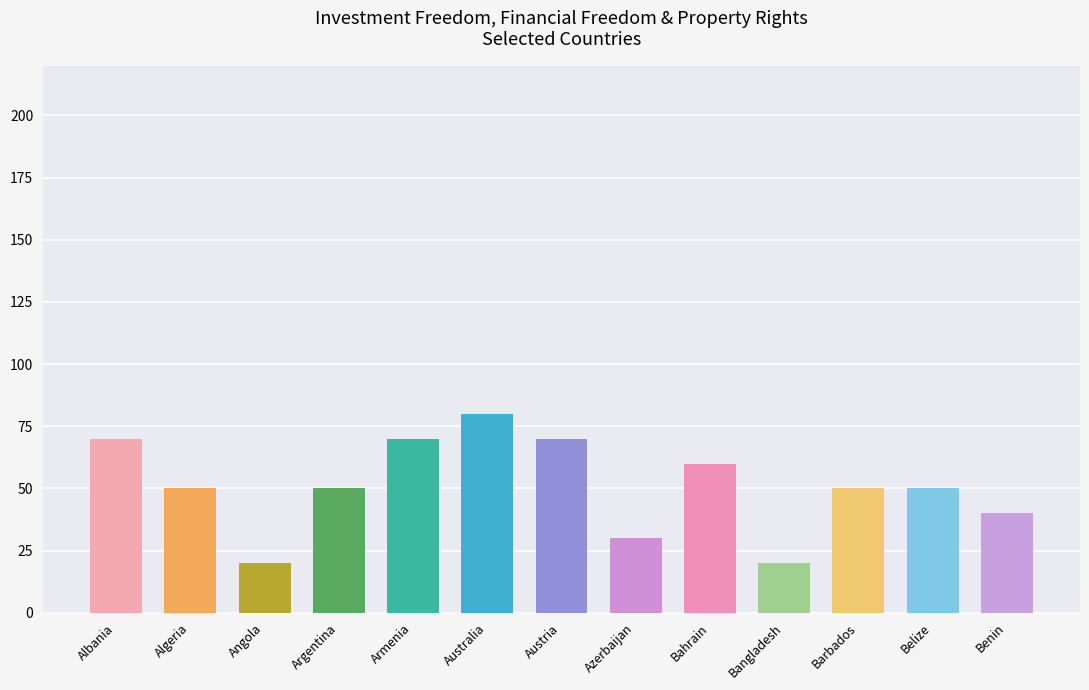

What is the label of the 4th bar from the left?

Argentina